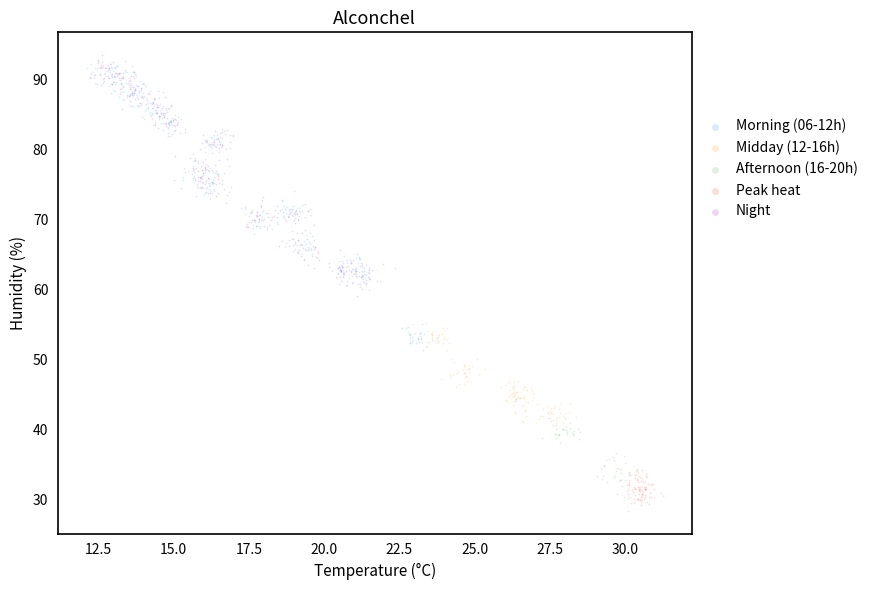

What are all the series names shown in the legend?

Morning (06-12h), Midday (12-16h), Afternoon (16-20h), Peak heat, Night